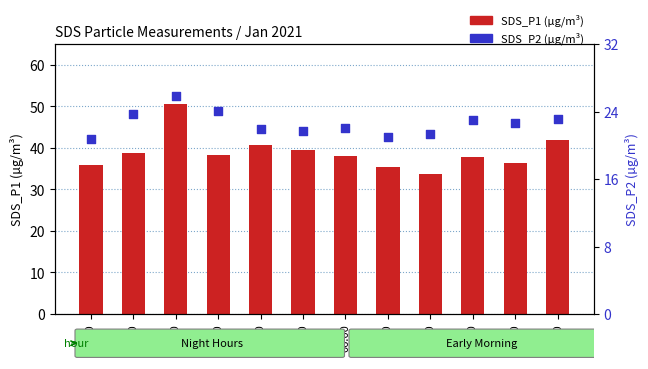

At how many categories does at least one series exceed 22?

12